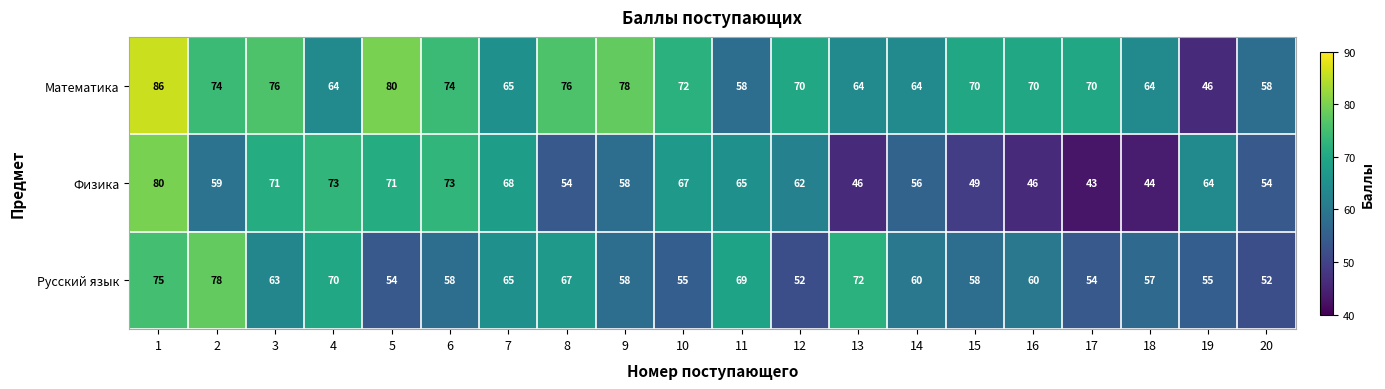

What is the difference between the highest and lowest values at 3?

13